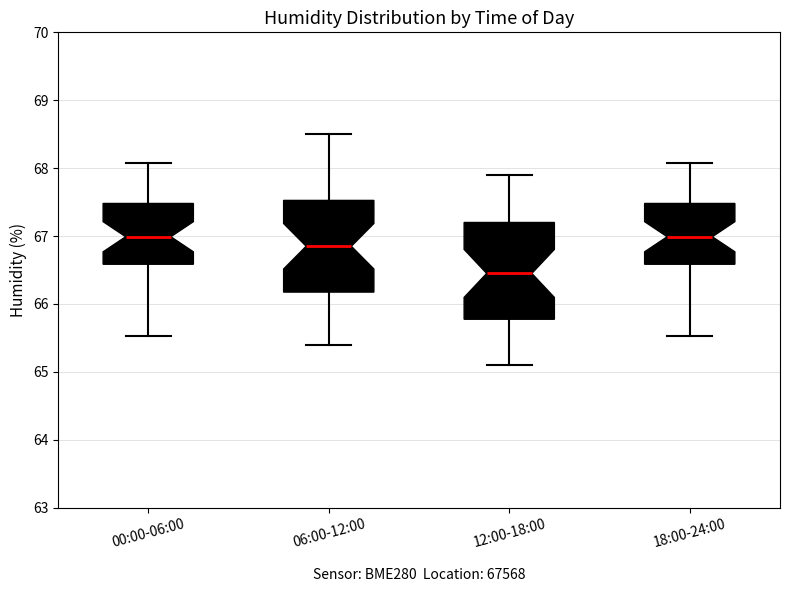

Where does the upper whisker of the box for 12:00-18:00 end on the y-axis? The values are not printed on the chart, so give them approximately, as read against the axis.

67.9